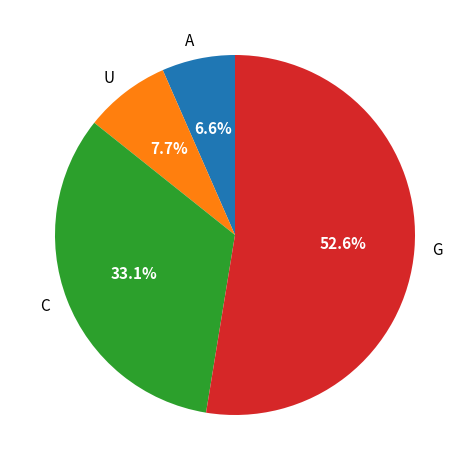

How many segments does this pie chart have?

4